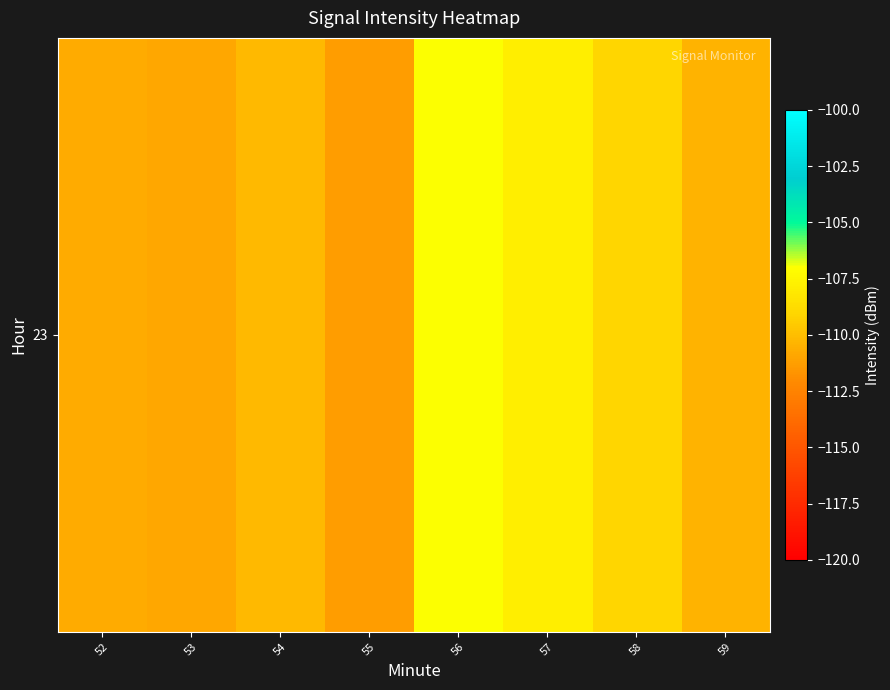

Is it true that the value at 53 is -110.9?

True